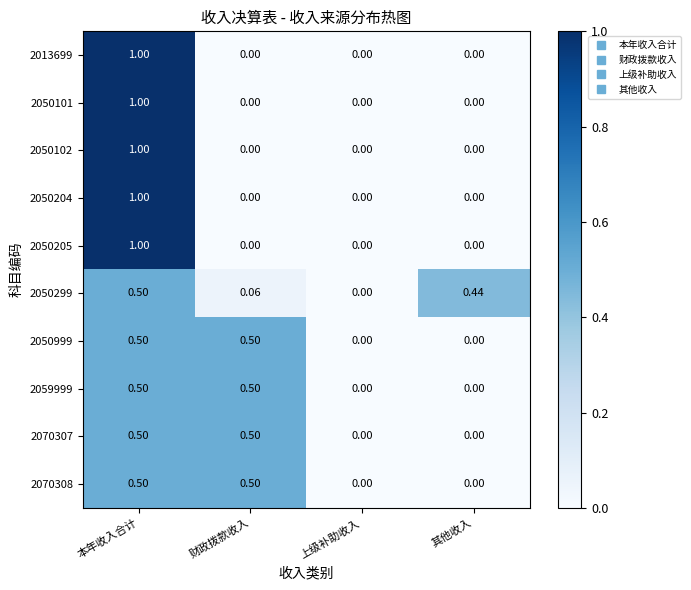

At which category is the sum across all series the highest?

本年收入合计